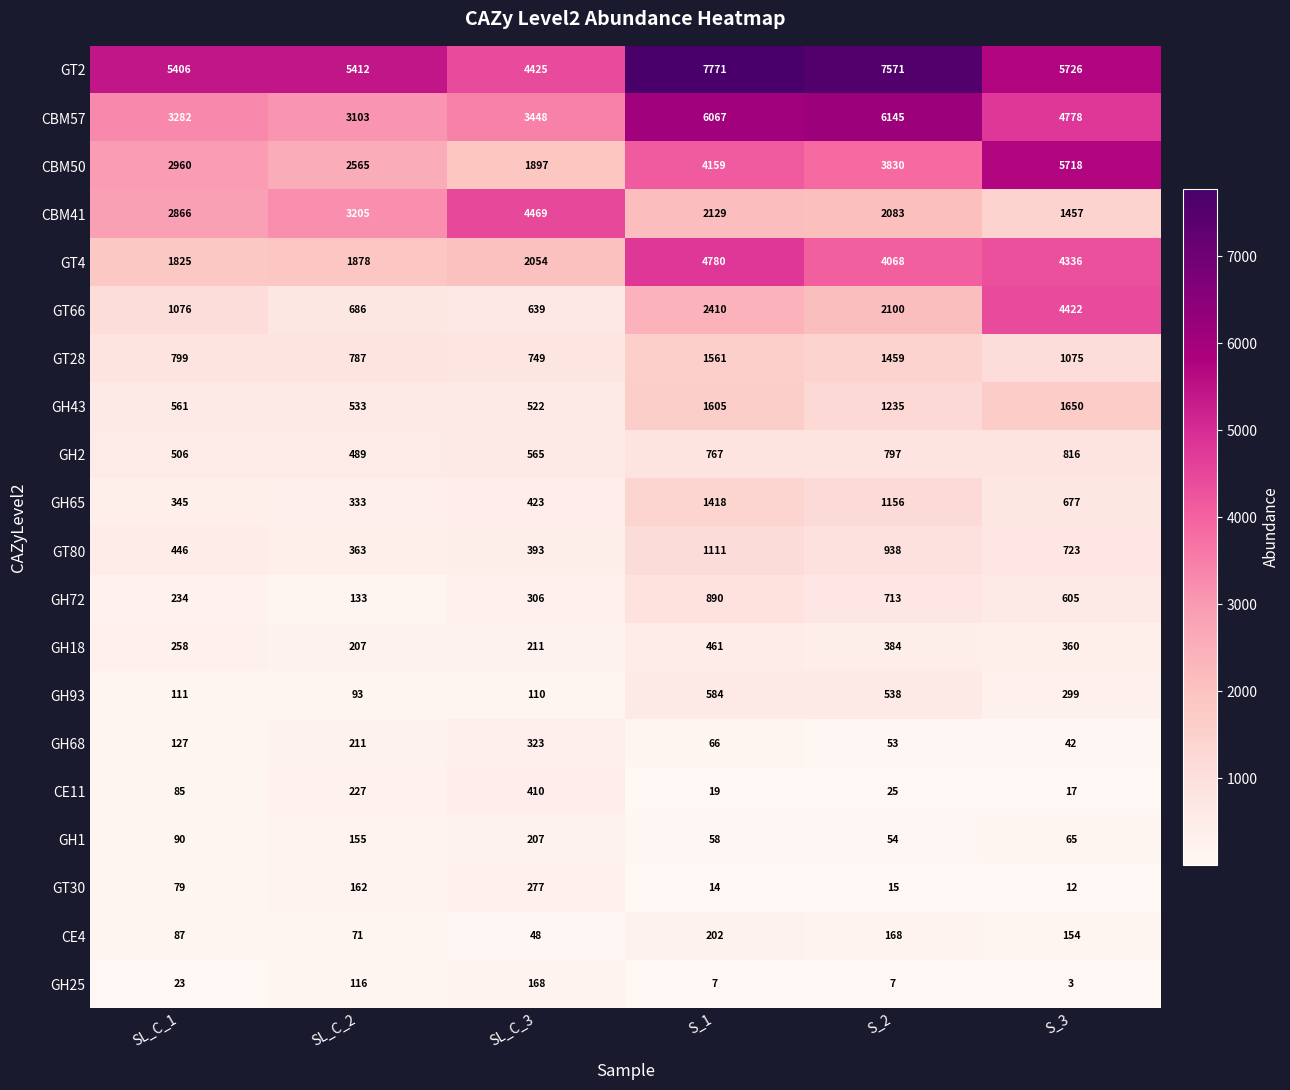

At which category is the sum across all series the highest?

S_1